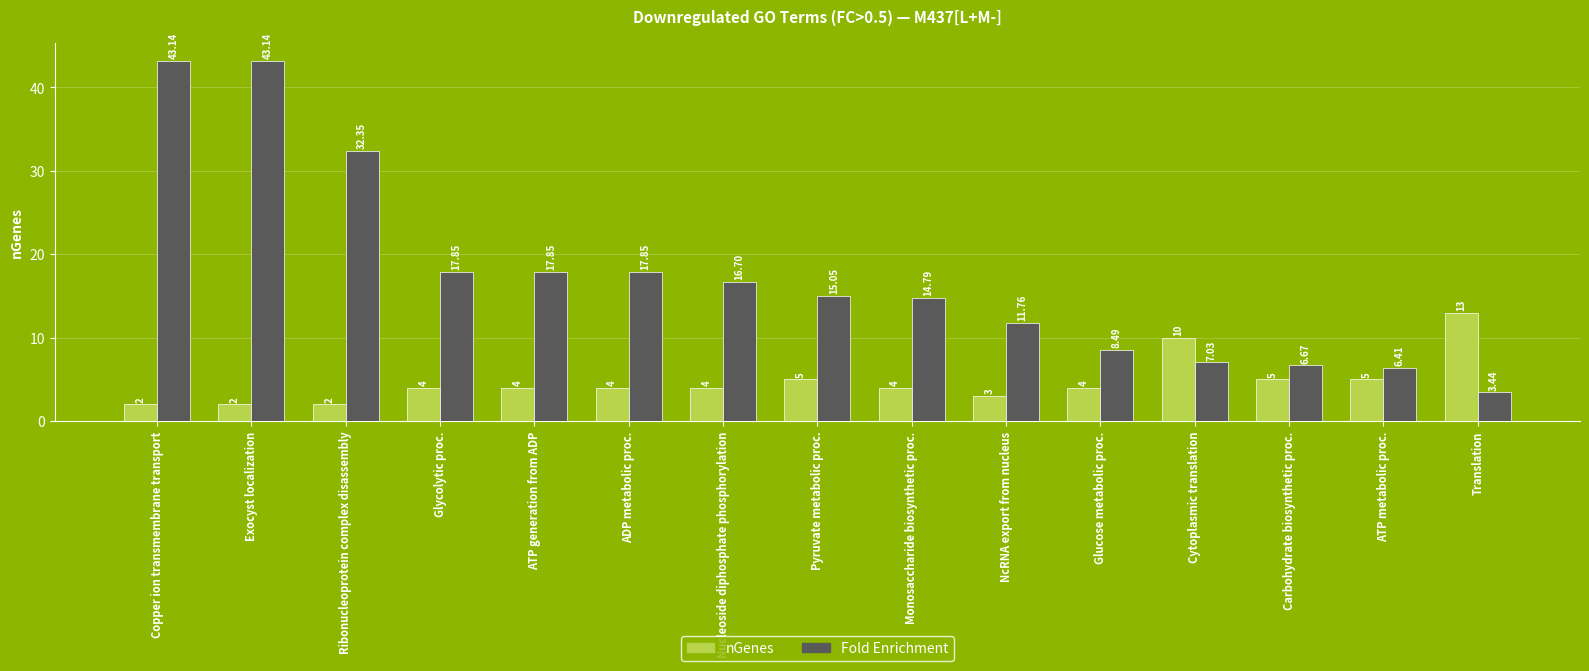

What is the label of the 15th bar from the left?

Translation